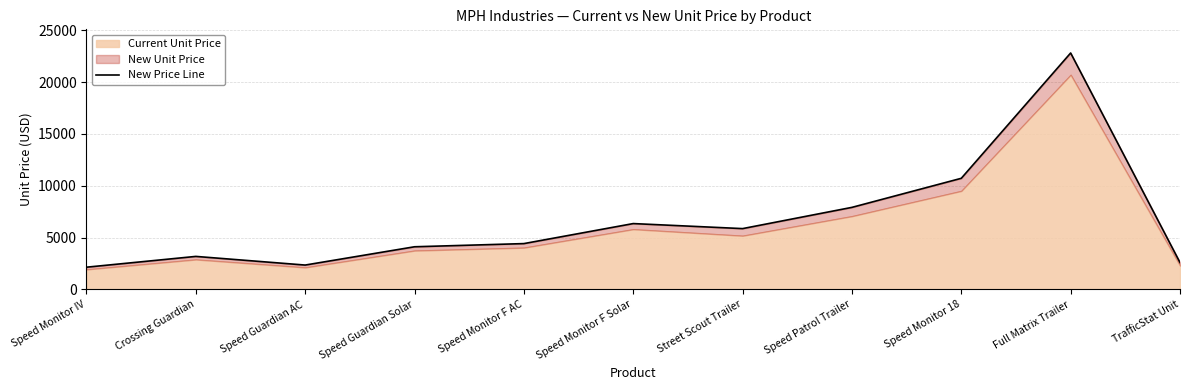

What is the difference between the second highest and second lowest values?

8363